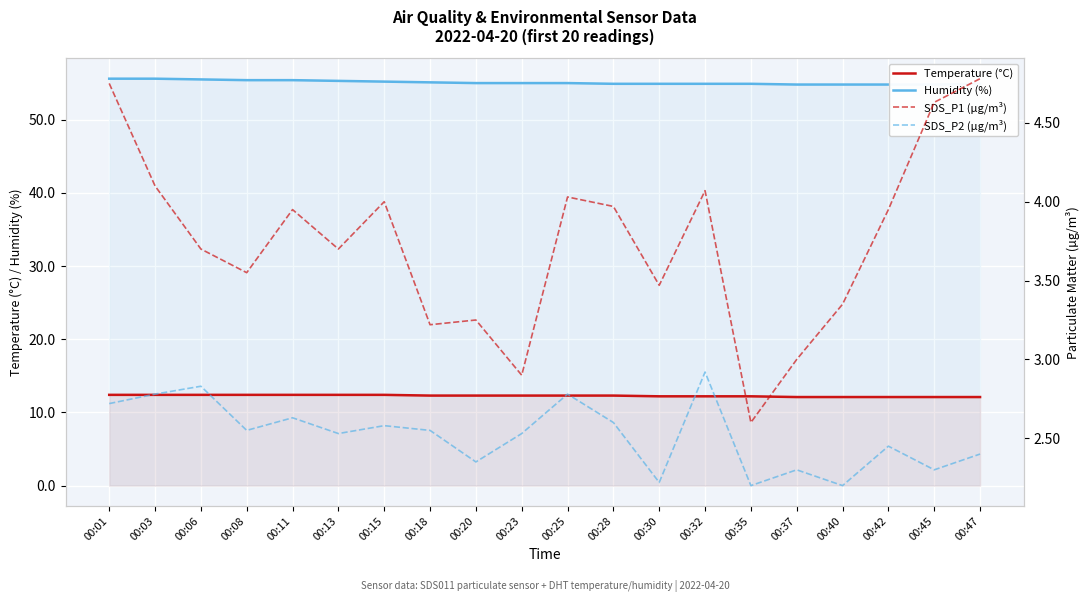

List the labels in order of Temperature (°C) value, largest first.

00:01, 00:03, 00:06, 00:08, 00:11, 00:13, 00:15, 00:18, 00:20, 00:23, 00:25, 00:28, 00:30, 00:32, 00:35, 00:37, 00:40, 00:42, 00:45, 00:47